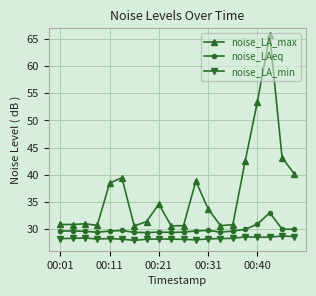

What is the value of the noise_LA_min point at the 16th from the left?

28.6